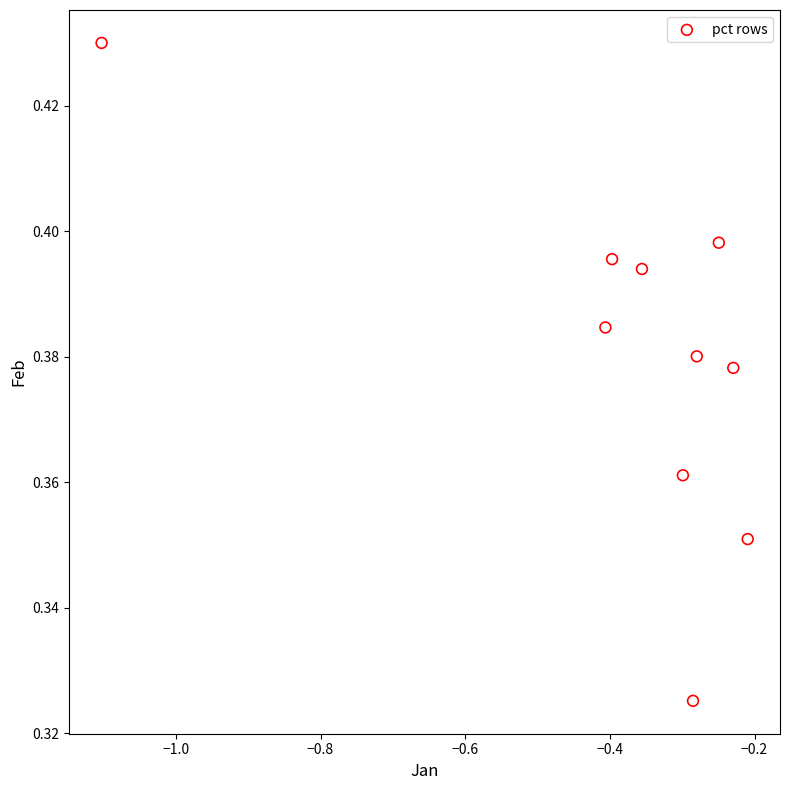

What is the average X value?

-0.4